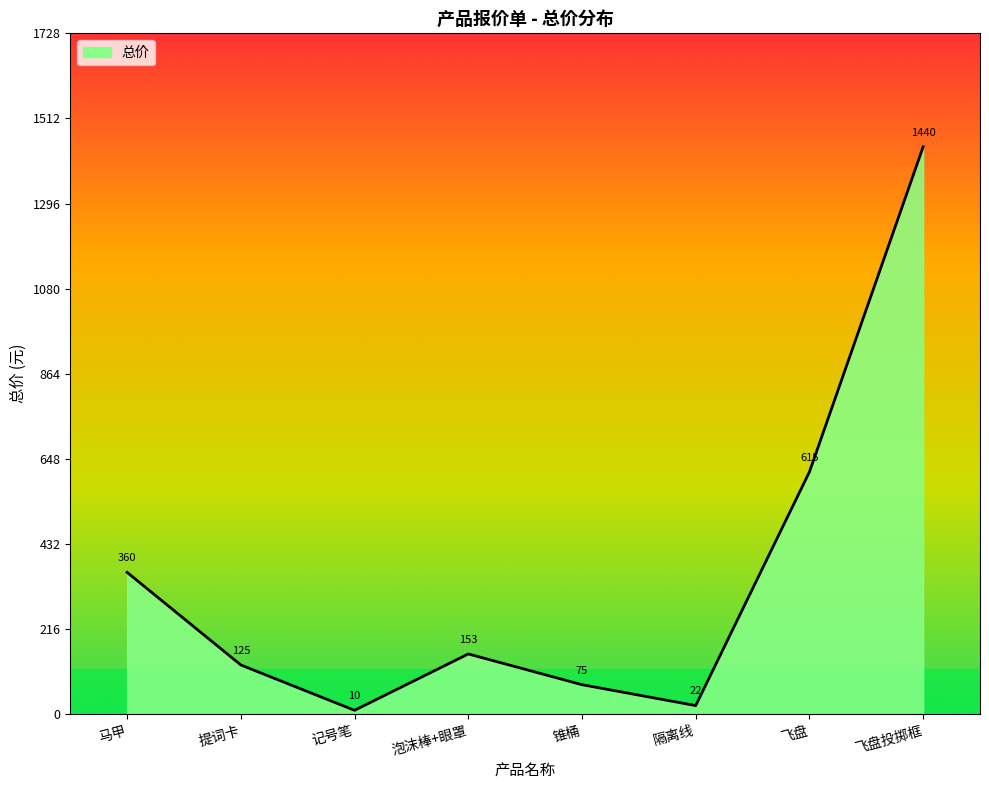

How many series are shown in this chart?

1